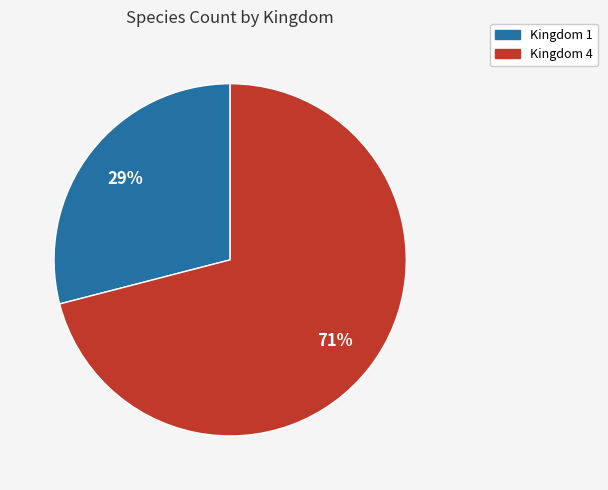

To the nearest percent, what is the difference between the largest and smallest slice percentages?

42%